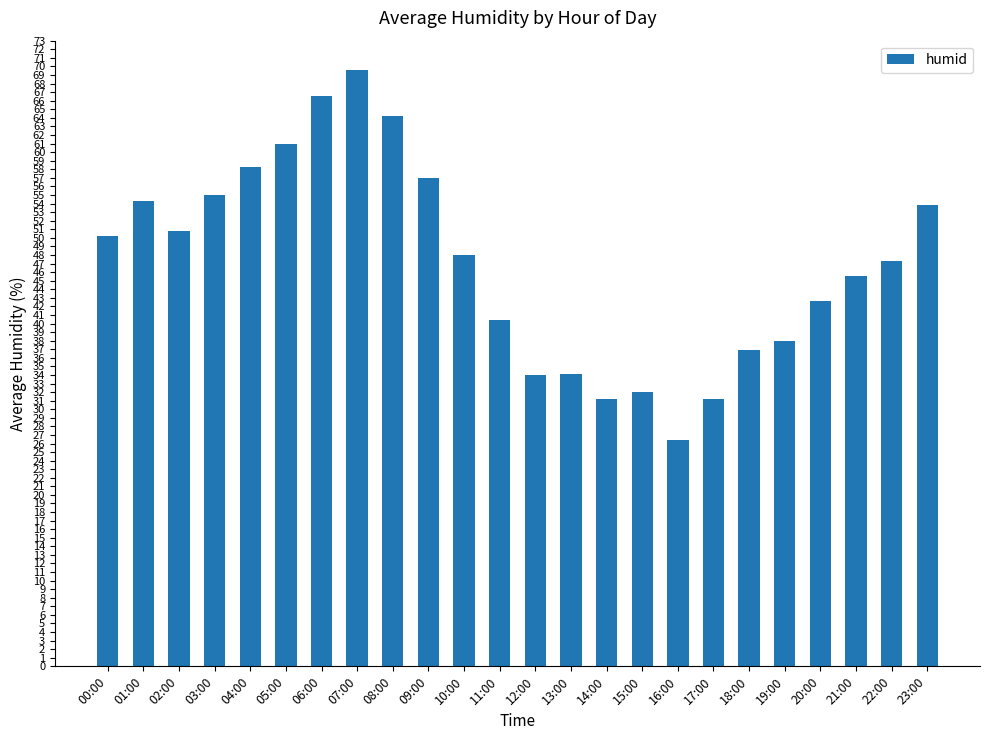

The value at 16:00 is 17.2. True or false?

False